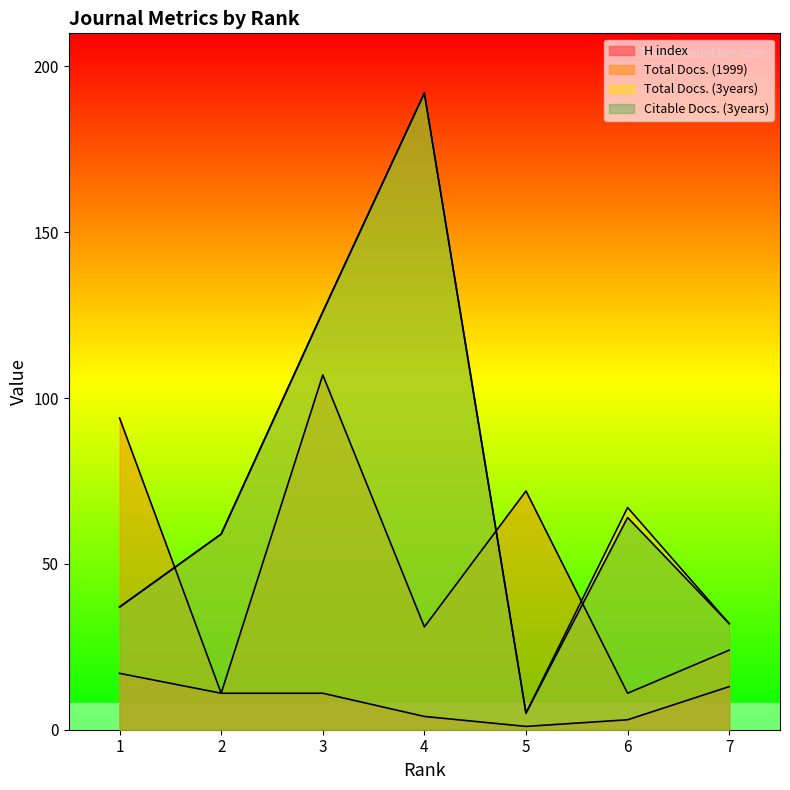

Between 6 and 1, which is larger?

1